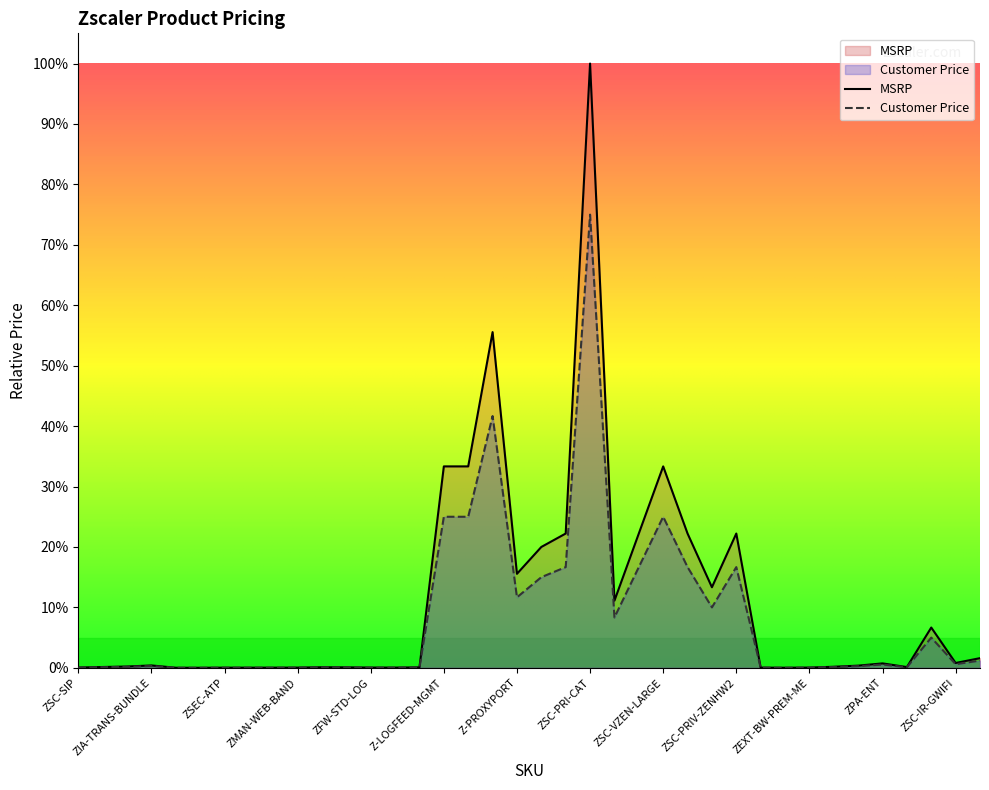

Where is Customer Price nearest to the value 0?

Z-LOGFEED